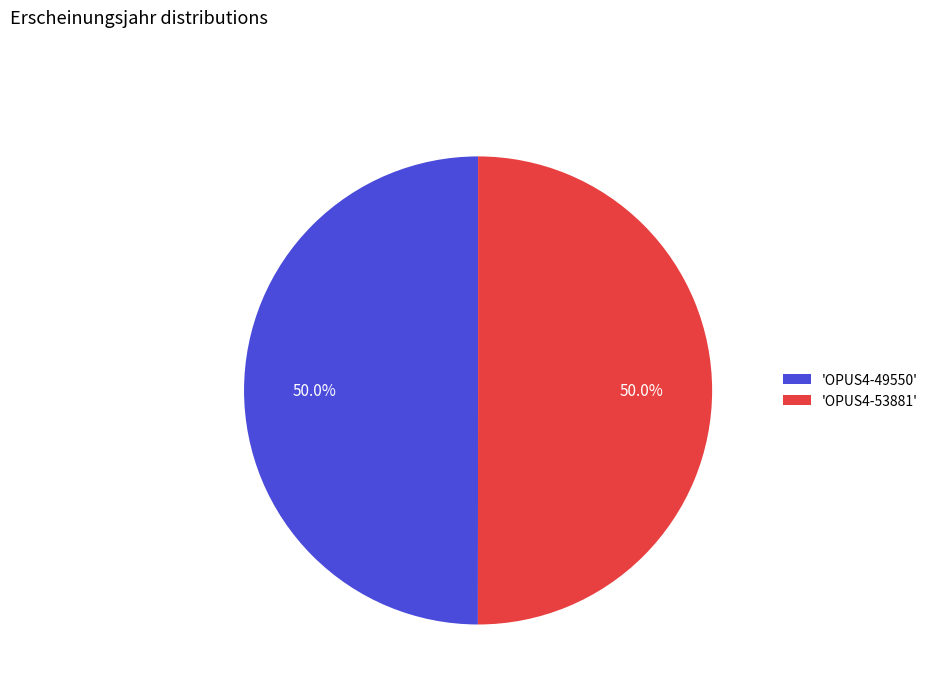

What is the total percentage of 'OPUS4-49550' and 'OPUS4-53881'?

100.0%